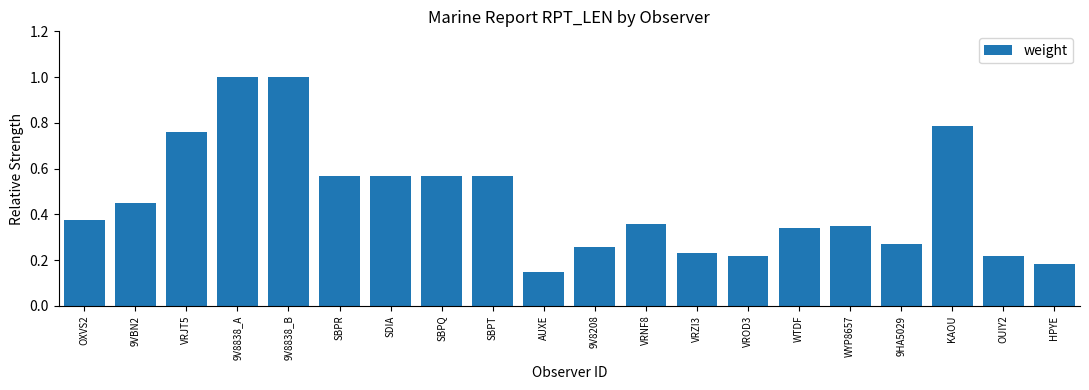

What is the sum of the values at SBPT and WTDF?

0.9